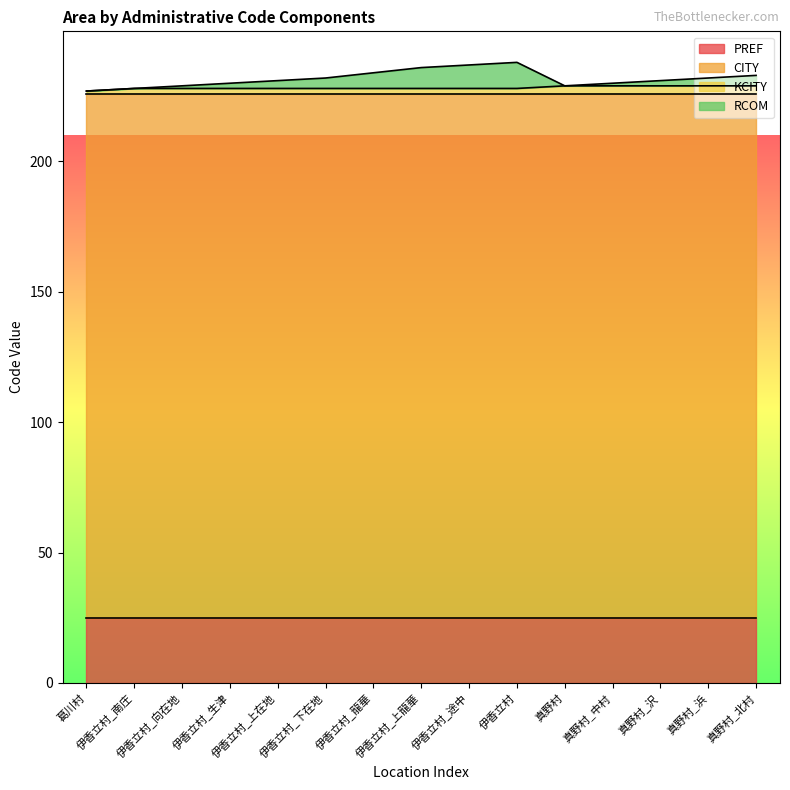

True or false: RCOM and KCITY cross at least once.

False